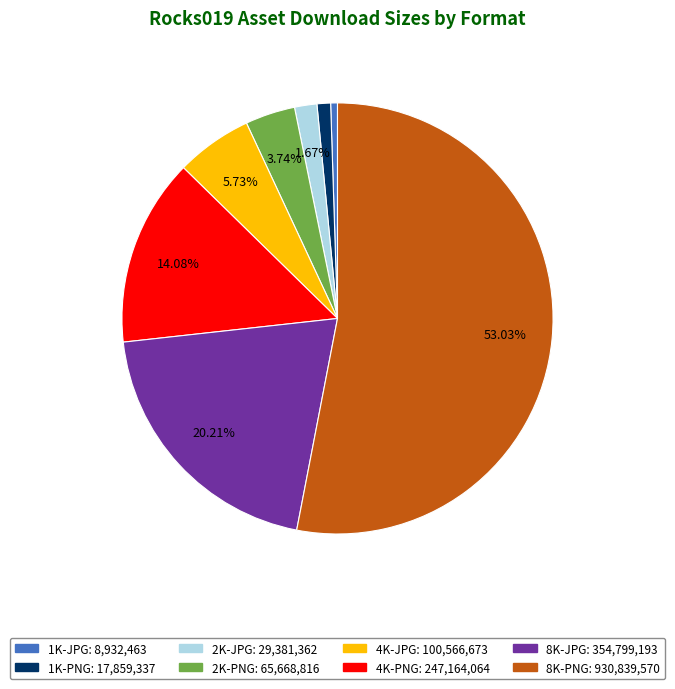

Which category has the smallest portion of the pie?

1K-JPG